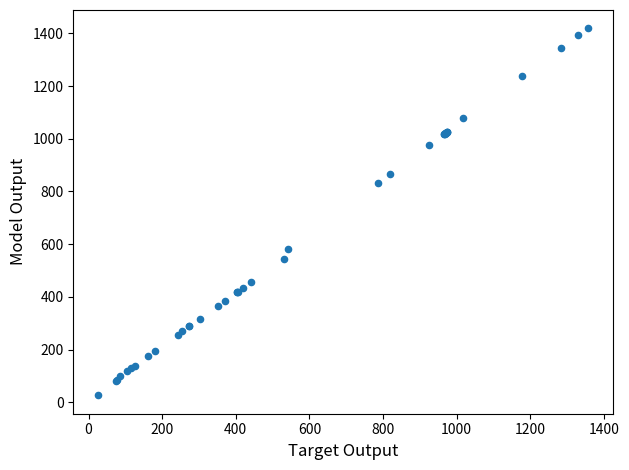

What Y value in the scatter plot is closest to 722?

832